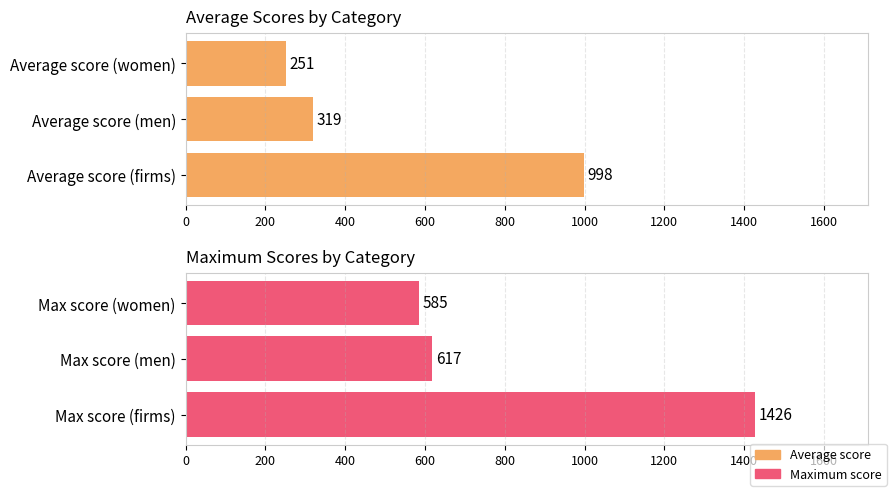

How many values in the Average score series are below 319?

1